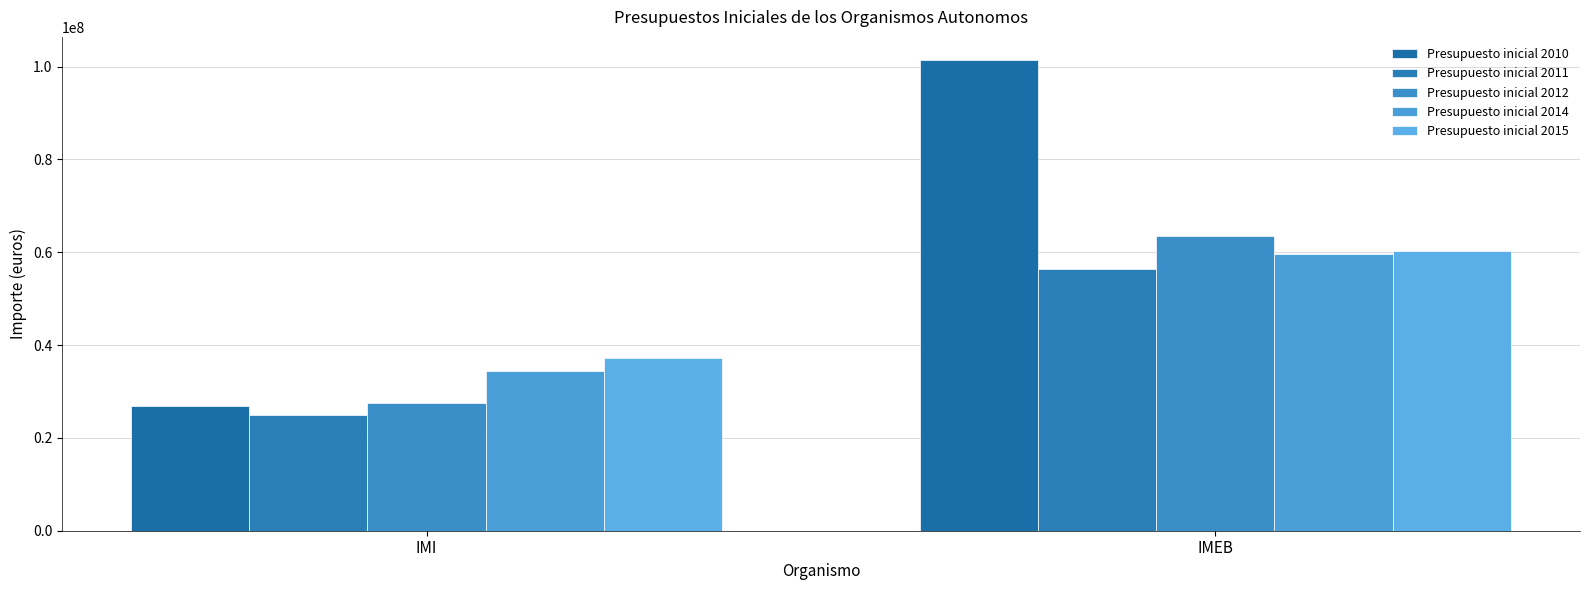

At which label does Presupuesto inicial 2015 first exceed 60198460?

IMEB